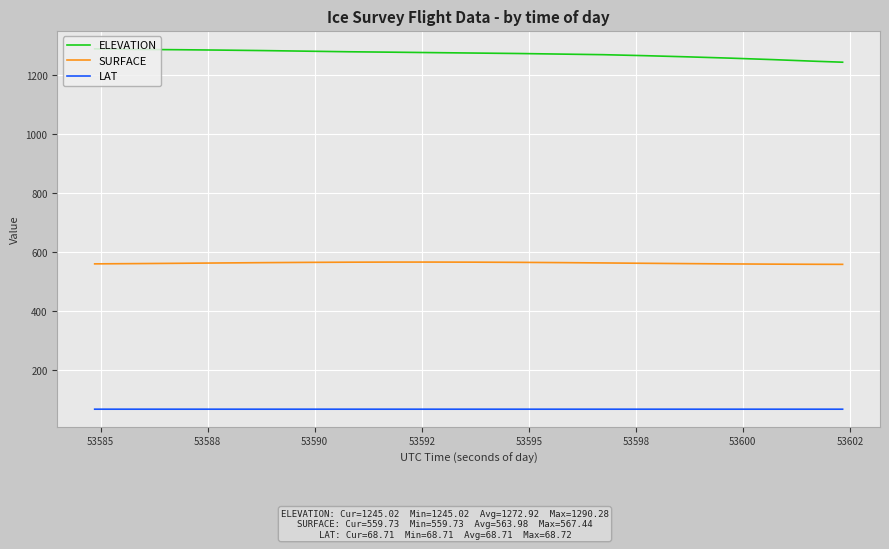

What is the minimum value shown in the chart?

68.7